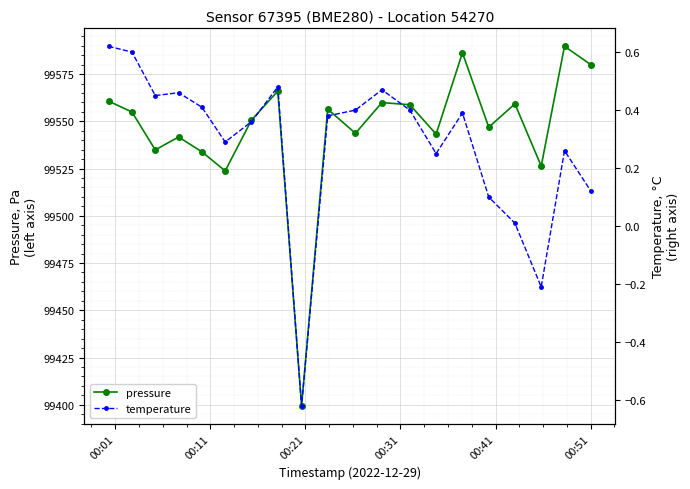

True or false: pressure has more than 0 points higher than both neighbors.

True